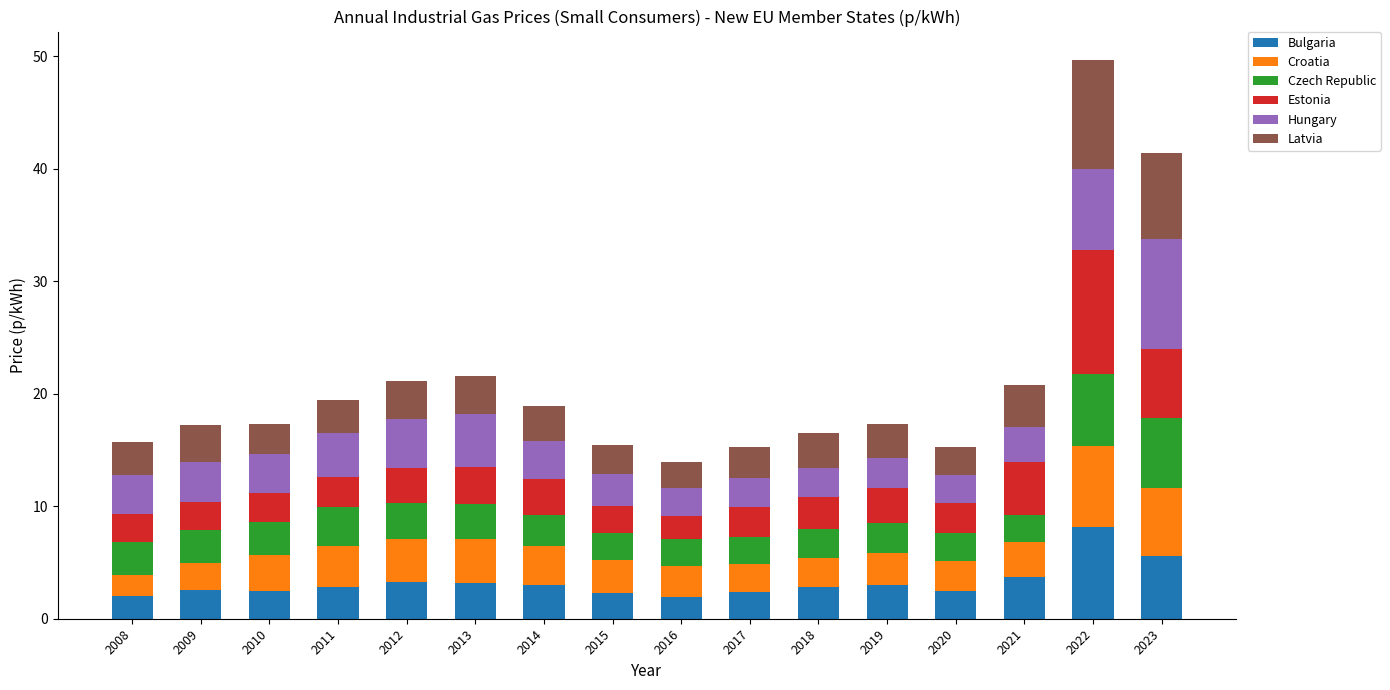

What is the difference between the second highest and minimum values in the Bulgaria series?

3.7